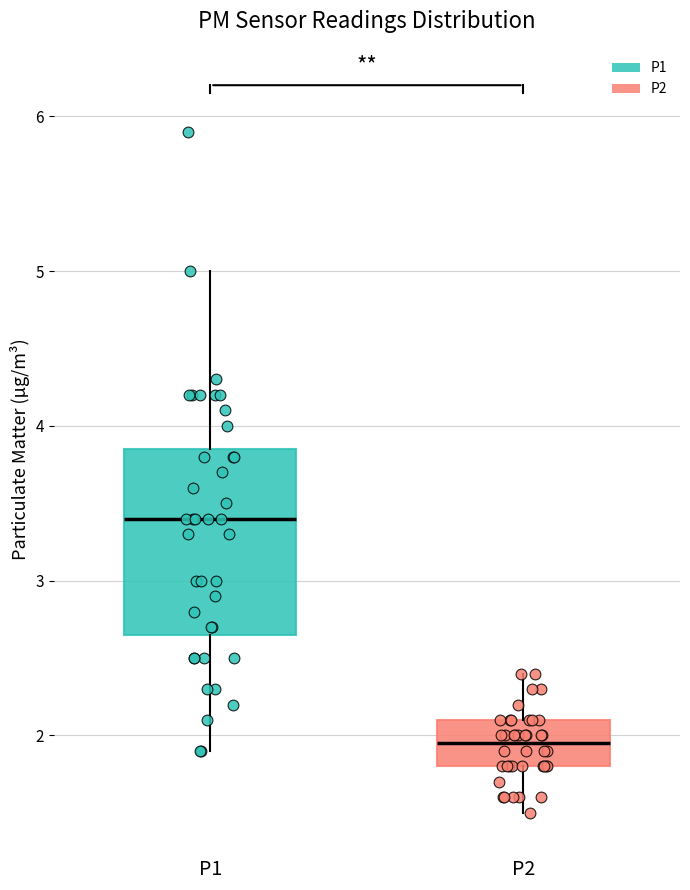

Reading left to right, transcribe this box plot: for each box, give where its median line is, the range the box spans, and where its two whiskers end, as read against the y-axis. The values are not printed on the chart, so give them approximately, as read against the axis.

P1: median 3.4, box 2.7 to 3.9, whiskers 1.9 to 5.0
P2: median 2.0, box 1.8 to 2.1, whiskers 1.5 to 2.4